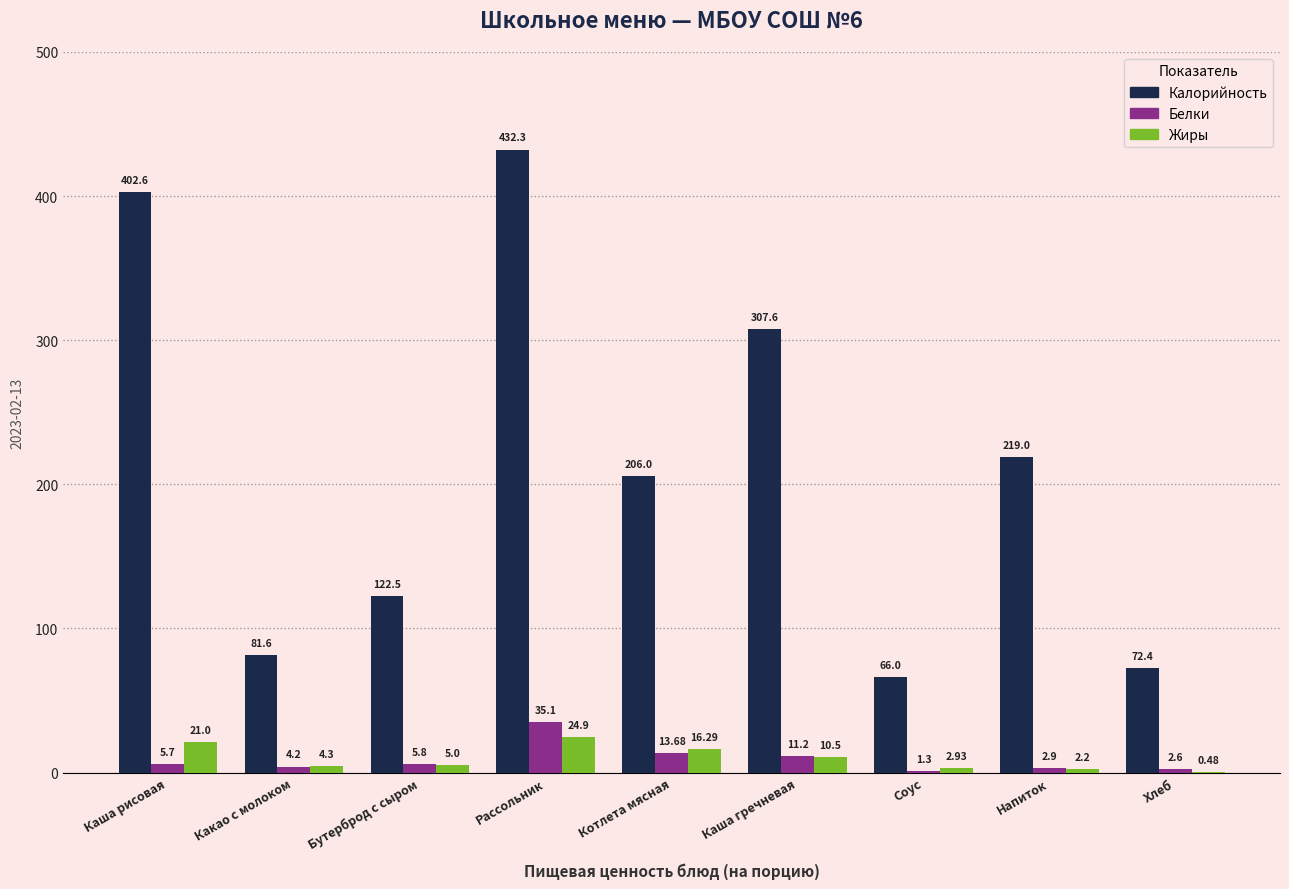

What is the total value across all series at Соус?

70.2